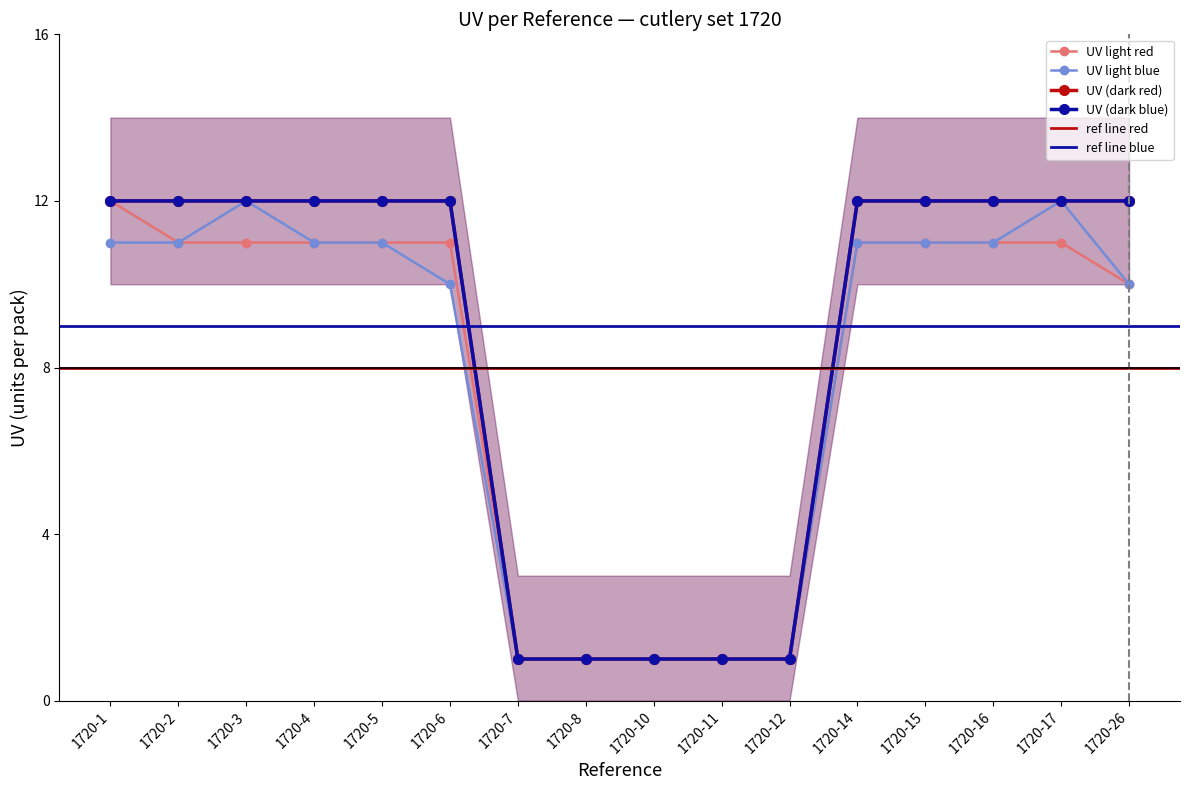

At which label does UV (dark blue) reach its minimum?

1720-7